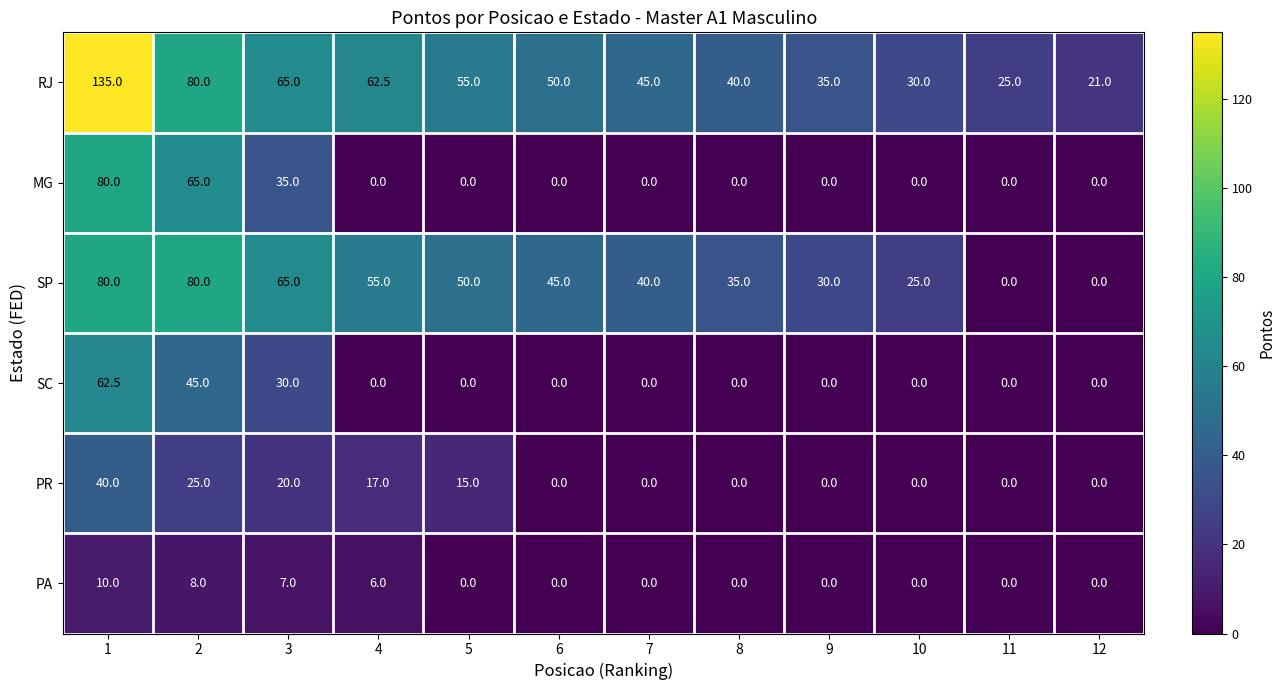

How many distinct data groups are displayed?

6